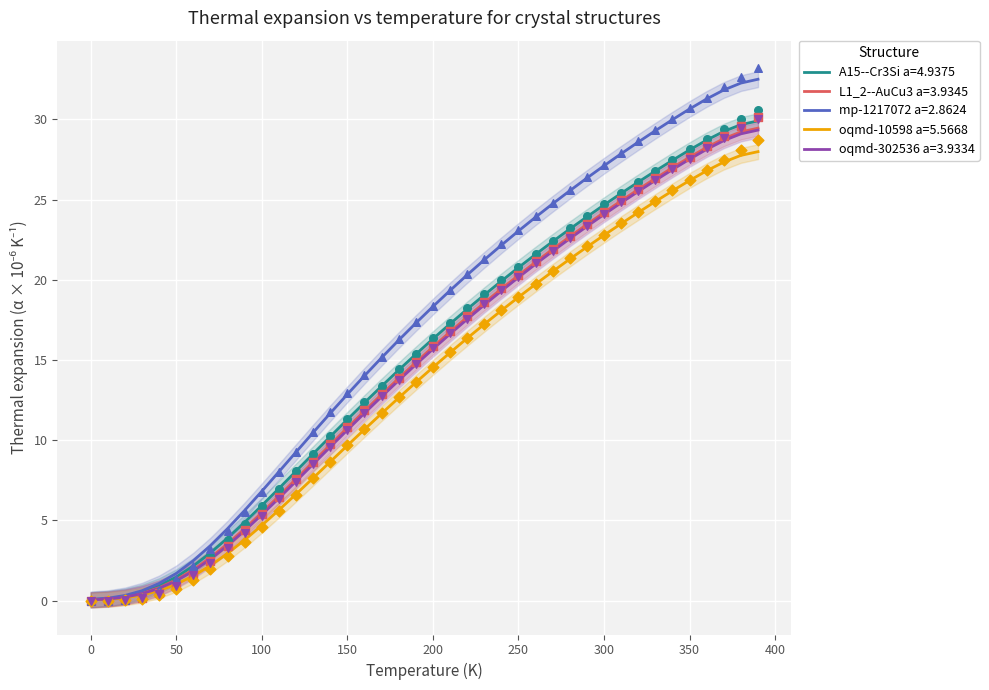

At which category is the sum across all series the highest?

390.0